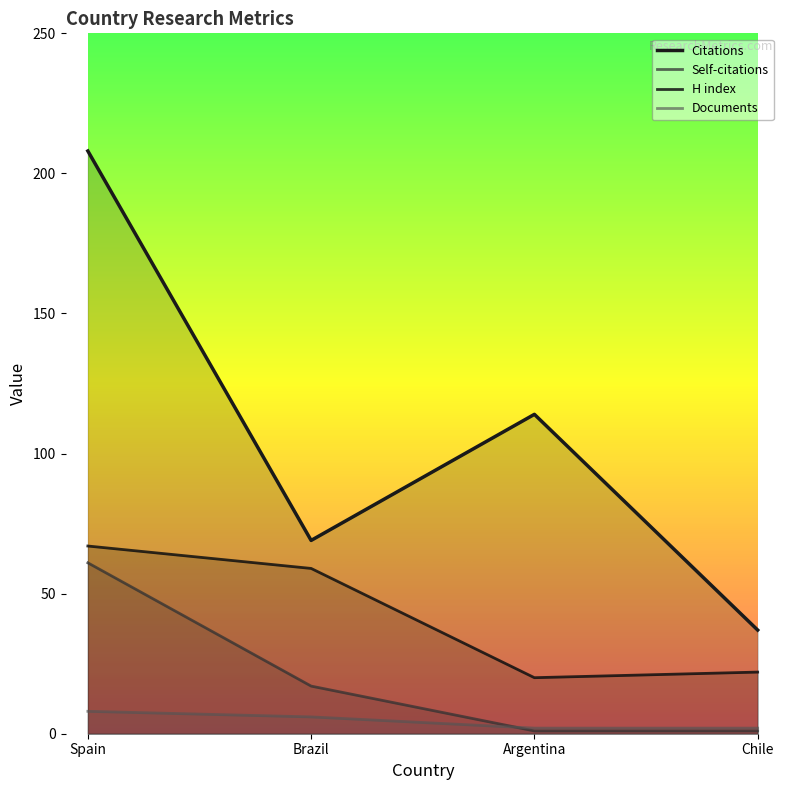

What is the spread (max minus min) of values at Spain?

200